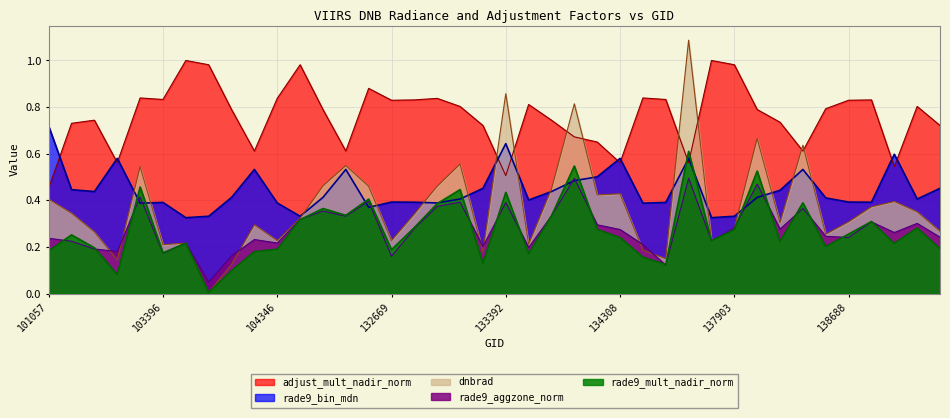

Reading left to right, list all the values displayed in this chart.

dnbrad: 101057=0.4	102911=0.3	103031=0.3	103270=0.1	103278=0.5	103396=0.2	103515=0.2	103634=0.0	103752=0.1	103868=0.3	104346=0.2	131947=0.3	132123=0.5	132296=0.5	132488=0.5	132669=0.2	132847=0.3	133027=0.5	133209=0.6	133223=0.2	133392=0.9	133404=0.2	133946=0.4	134124=0.8	134138=0.4	134308=0.4	134322=0.2	134505=0.1	137322=1.1	137715=0.2	137903=0.3	138092=0.7	138105=0.3	138282=0.6	138296=0.3	138688=0.3	138881=0.4	139094=0.4	139269=0.4	139283=0.3
rade9_aggzone_norm: 101057=0.2	102911=0.2	103031=0.2	103270=0.2	103278=0.4	103396=0.2	103515=0.2	103634=0.0	103752=0.2	103868=0.2	104346=0.2	131947=0.3	132123=0.4	132296=0.3	132488=0.4	132669=0.2	132847=0.3	133027=0.4	133209=0.4	133223=0.2	133392=0.4	133404=0.2	133946=0.3	134124=0.5	134138=0.3	134308=0.3	134322=0.2	134505=0.1	137322=0.5	137715=0.2	137903=0.3	138092=0.5	138105=0.3	138282=0.4	138296=0.2	138688=0.2	138881=0.3	139094=0.3	139269=0.3	139283=0.2
rade9_mult_nadir_norm: 101057=0.2	102911=0.3	103031=0.2	103270=0.1	103278=0.5	103396=0.2	103515=0.2	103634=0.0	103752=0.1	103868=0.2	104346=0.2	131947=0.3	132123=0.4	132296=0.3	132488=0.4	132669=0.2	132847=0.3	133027=0.4	133209=0.4	133223=0.1	133392=0.4	133404=0.2	133946=0.3	134124=0.5	134138=0.3	134308=0.2	134322=0.2	134505=0.1	137322=0.6	137715=0.2	137903=0.3	138092=0.5	138105=0.2	138282=0.4	138296=0.2	138688=0.3	138881=0.3	139094=0.2	139269=0.3	139283=0.2
rade9_bin_mdn: 101057=0.7	102911=0.4	103031=0.4	103270=0.6	103278=0.4	103396=0.4	103515=0.3	103634=0.3	103752=0.4	103868=0.5	104346=0.4	131947=0.3	132123=0.4	132296=0.5	132488=0.4	132669=0.4	132847=0.4	133027=0.4	133209=0.4	133223=0.5	133392=0.6	133404=0.4	133946=0.4	134124=0.5	134138=0.5	134308=0.6	134322=0.4	134505=0.4	137322=0.6	137715=0.3	137903=0.3	138092=0.4	138105=0.4	138282=0.5	138296=0.4	138688=0.4	138881=0.4	139094=0.6	139269=0.4	139283=0.5
adjust_mult_nadir_norm: 101057=0.5	102911=0.7	103031=0.7	103270=0.6	103278=0.8	103396=0.8	103515=1.0	103634=1.0	103752=0.8	103868=0.6	104346=0.8	131947=1.0	132123=0.8	132296=0.6	132488=0.9	132669=0.8	132847=0.8	133027=0.8	133209=0.8	133223=0.7	133392=0.5	133404=0.8	133946=0.7	134124=0.7	134138=0.7	134308=0.6	134322=0.8	134505=0.8	137322=0.6	137715=1.0	137903=1.0	138092=0.8	138105=0.7	138282=0.6	138296=0.8	138688=0.8	138881=0.8	139094=0.5	139269=0.8	139283=0.7